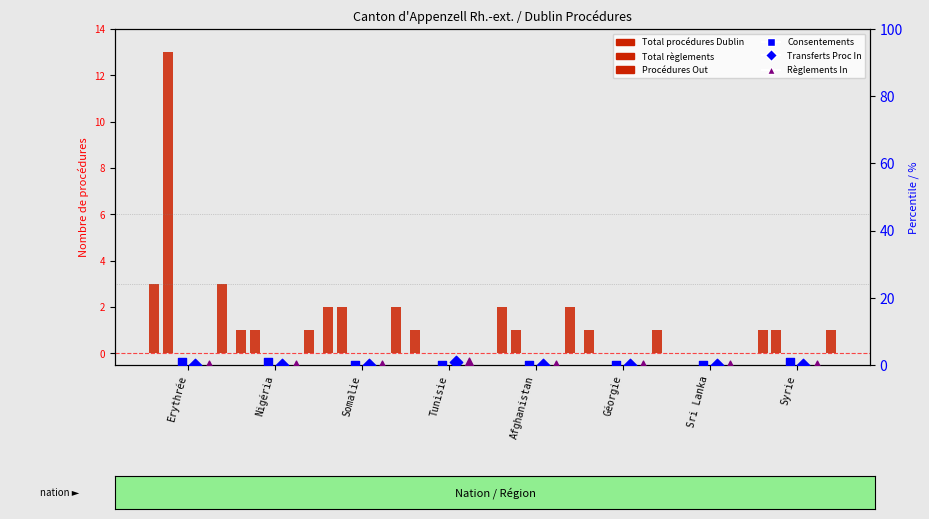

What are all the series names shown in the legend?

Total procédures Dublin, Total règlements, Procédures Out, Consentements, Transferts Proc In, Règlements In